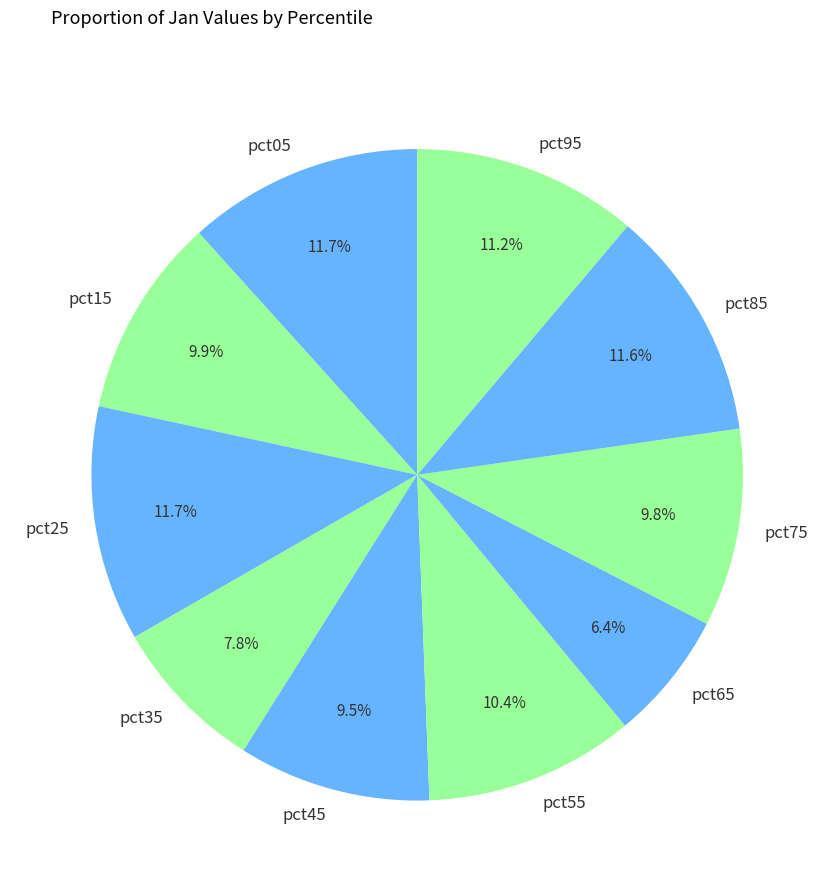

How many slices are in this pie chart?

10